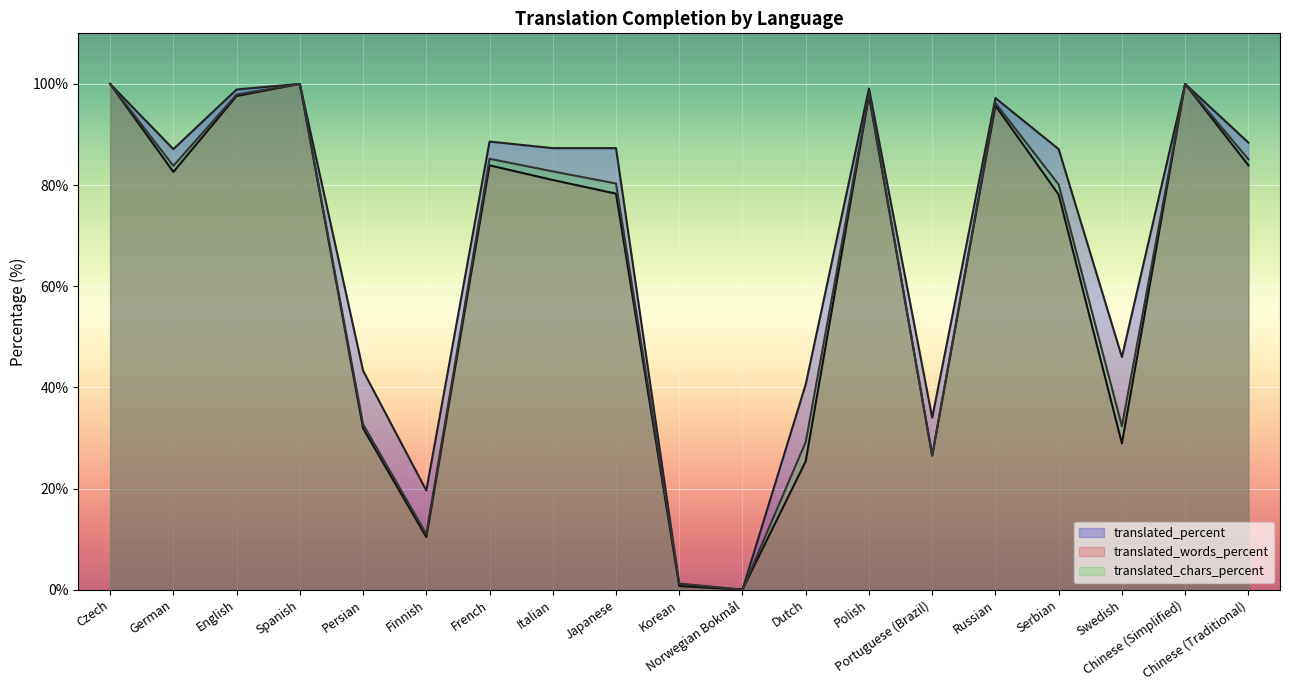

At which label does translated_words_percent first exceed 81?

Czech